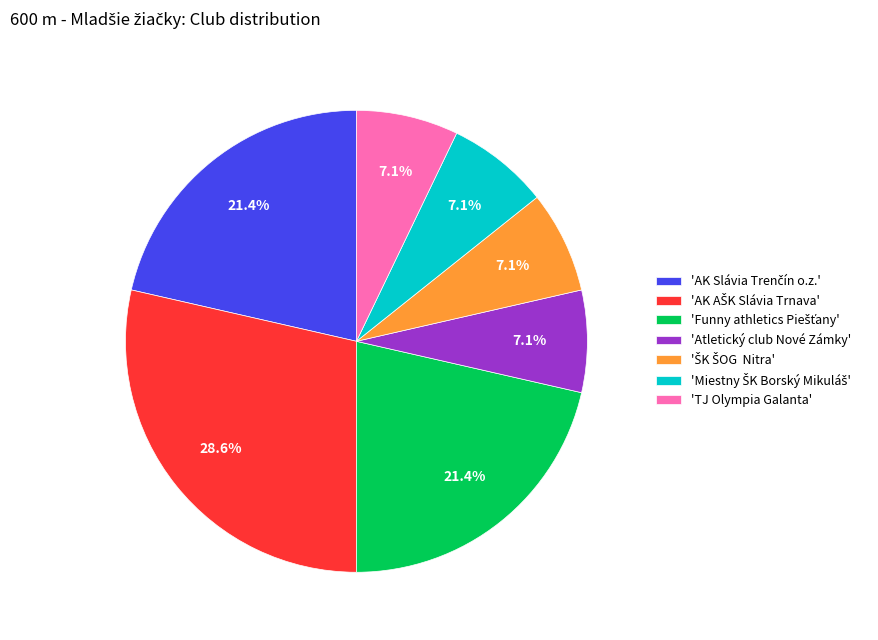

How many slices are in this pie chart?

7